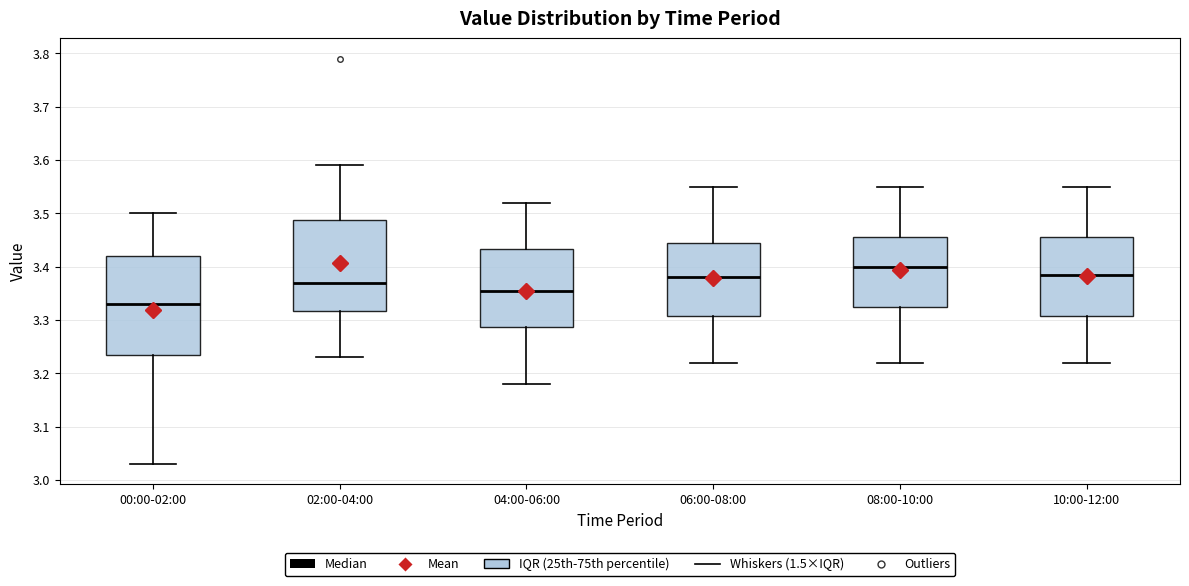

Which box's median line is the highest?

08:00-10:00